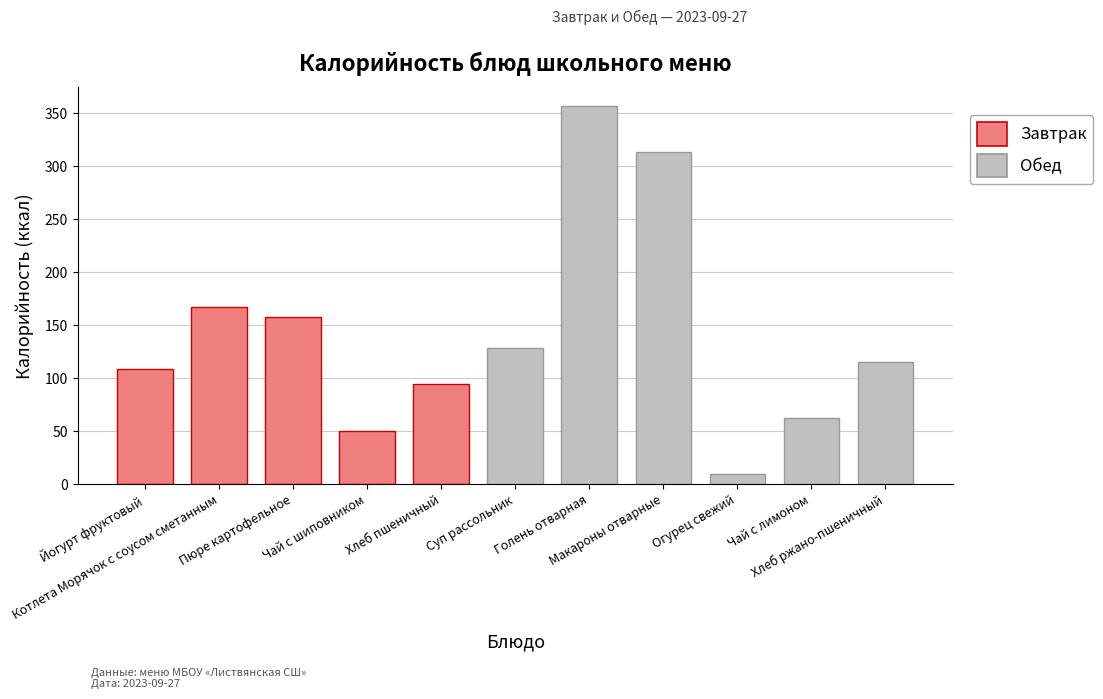

At which category does the chart reach its minimum across all series?

9